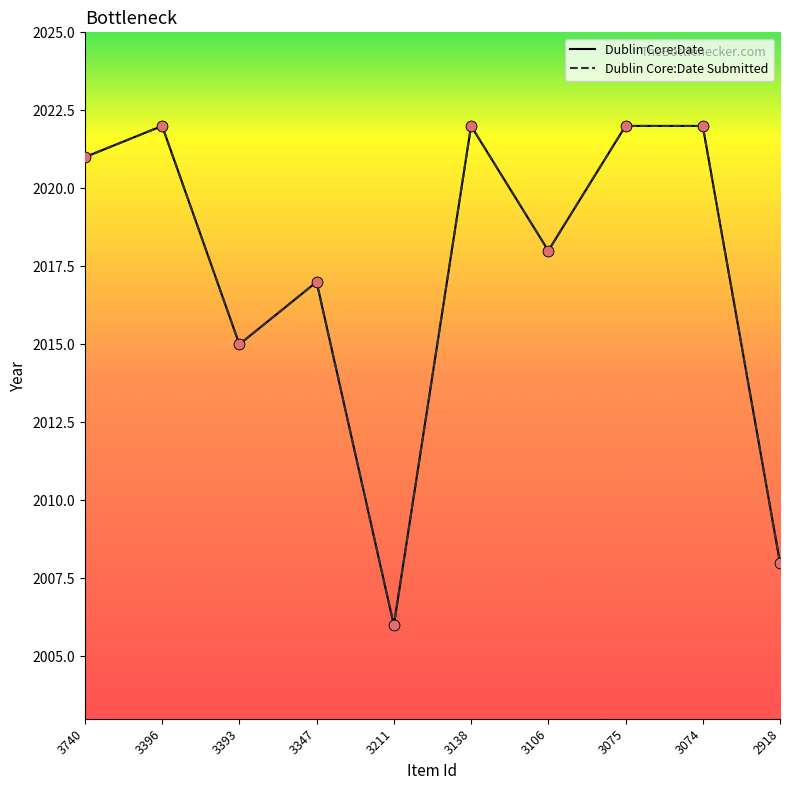

At how many categories does at least one series exceed 2020?

5